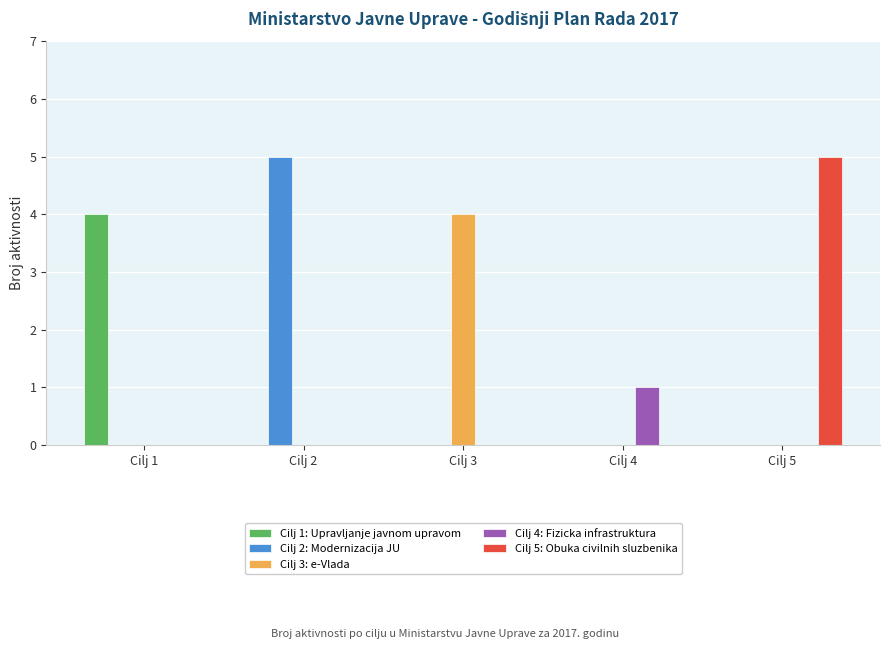

True or false: Cilj 4: Fizicka infrastruktura has a value of 0 at Cilj 3.

True